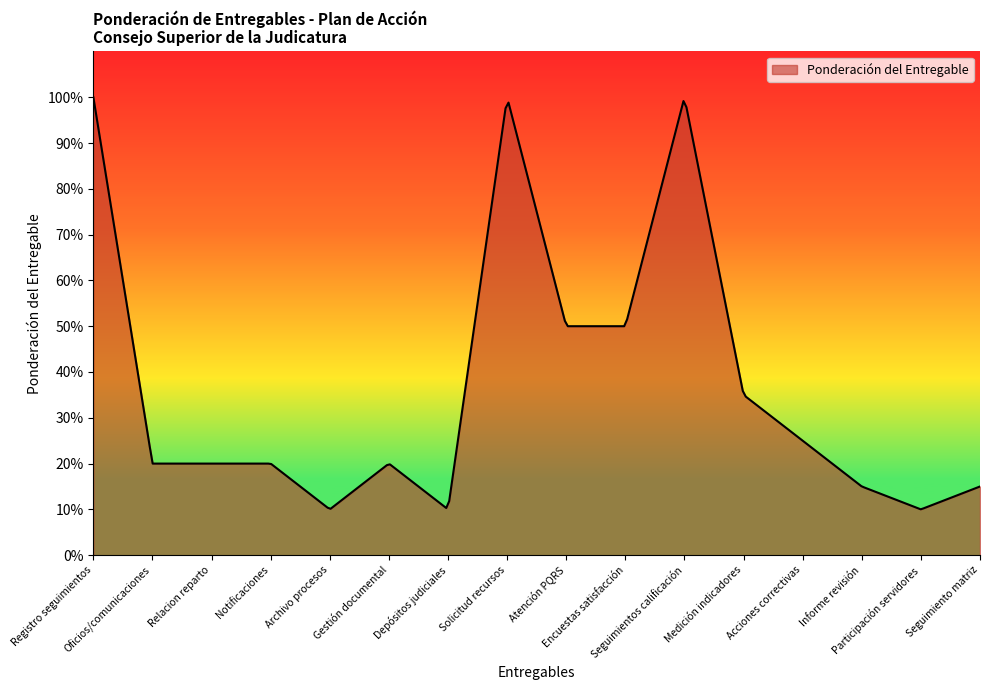

Rank the categories by value from lowest to highest.

Archivo procesos, Depósitos judiciales, Participación servidores, Informe revisión, Seguimiento matriz, Oficios/comunicaciones, Relacion reparto, Notificaciones, Gestión documental, Acciones correctivas, Medición indicadores, Atención PQRS, Encuestas satisfacción, Registro seguimientos, Solicitud recursos, Seguimientos calificación